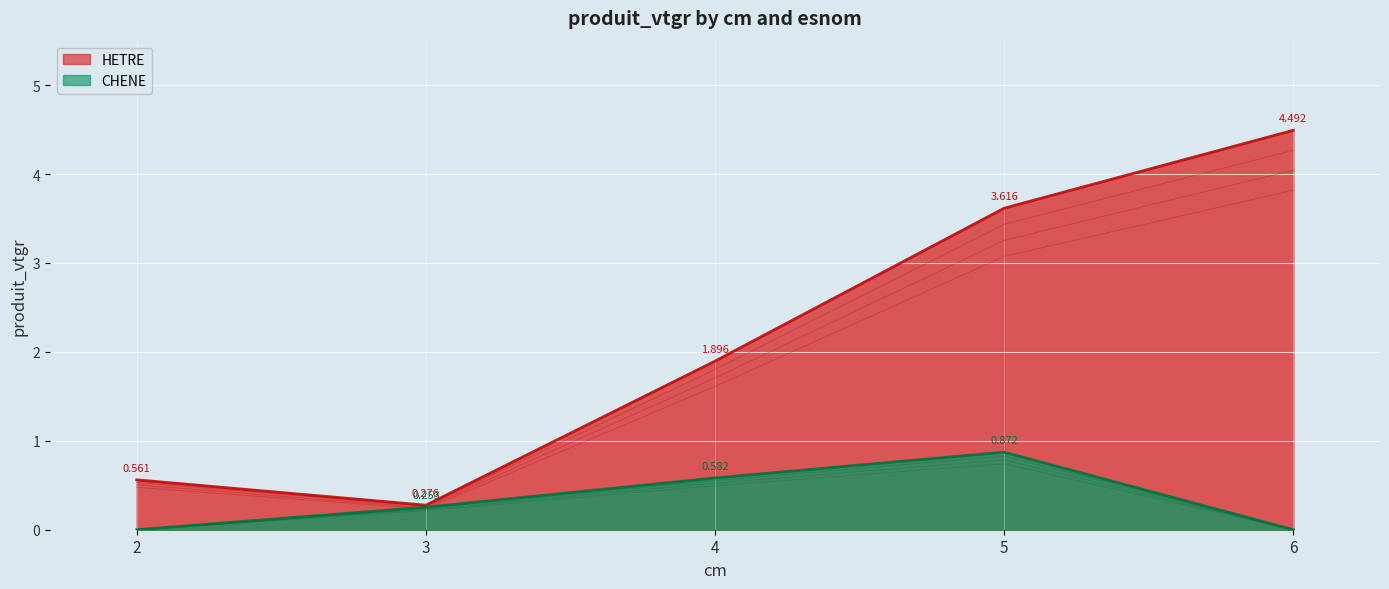

What is the difference between the maximum and second lowest values in the HETRE series?

3.9